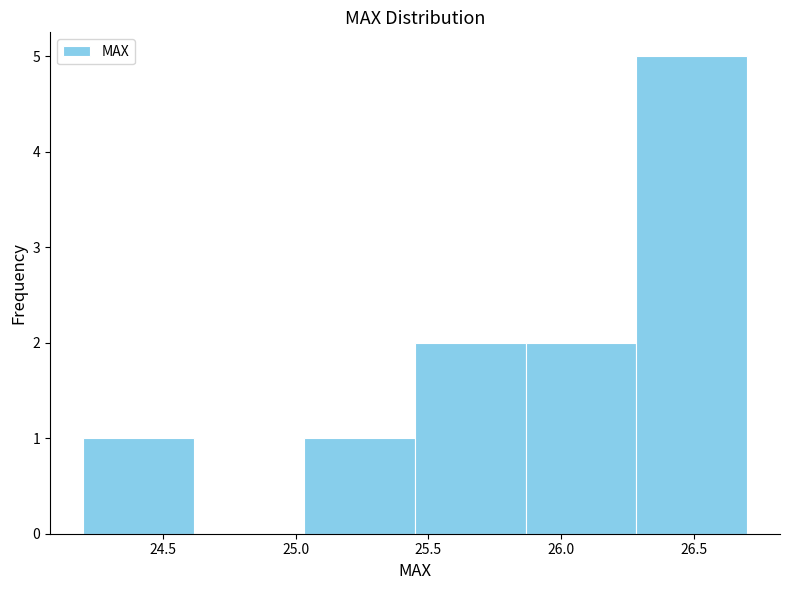

Reading left to right, list every bar in this chart as the range it spans on the x-axis followed by its height. Neither the bar edges nor the heights are printed on the chart, so give them approximately, as read against the axes.

24.20 to 24.60: 1
24.60 to 25.05: 0
25.05 to 25.45: 1
25.45 to 25.85: 2
25.85 to 26.30: 2
26.30 to 26.70: 5